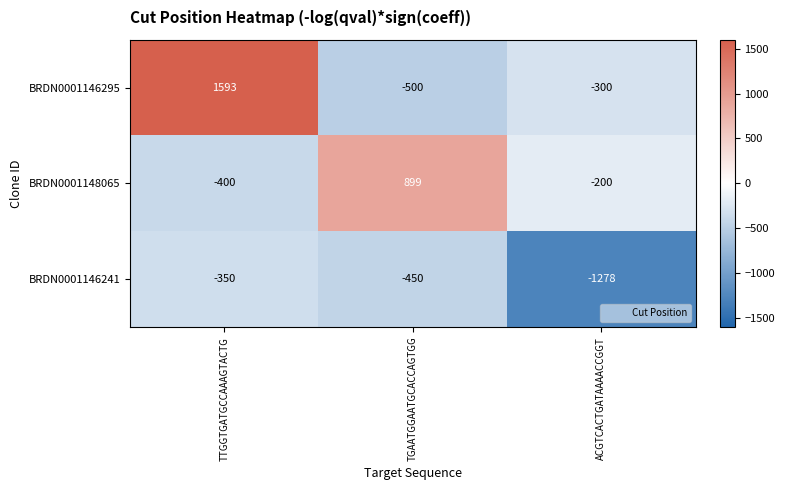

Read the BRDN0001146295 value at ACGTCACTGATAAAACCGGT.

-300